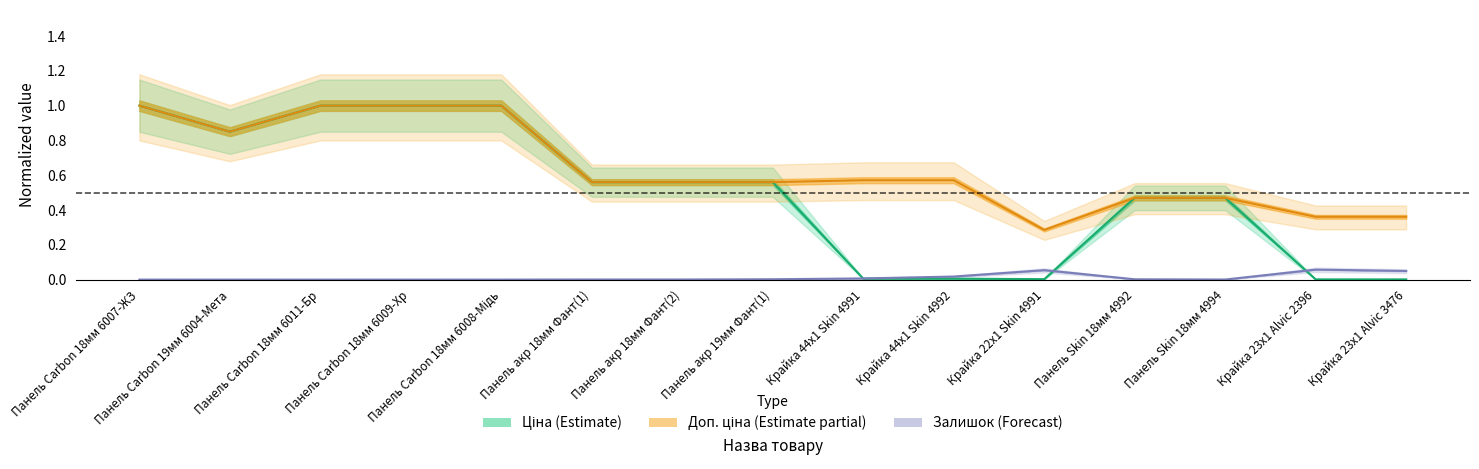

How many interior local valleys does the Залишок series have?

2